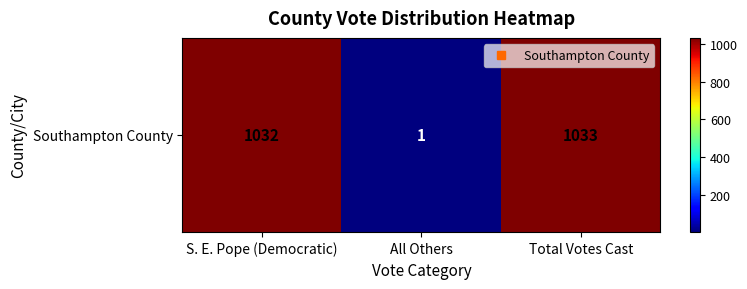

What is the sum of the values at Total Votes Cast and S. E. Pope (Democratic)?

2065